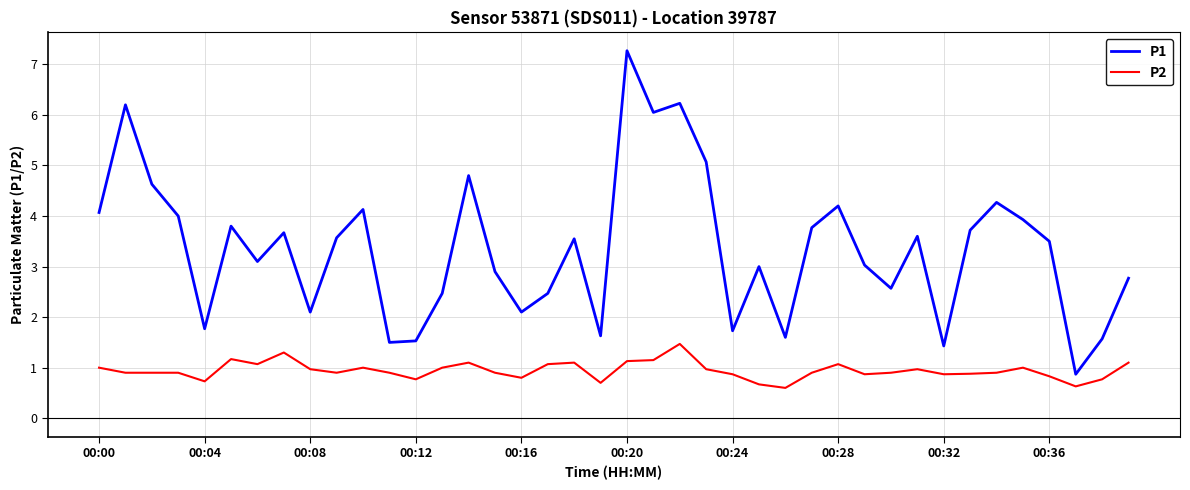

True or false: P1 and P2 cross at least once.

False